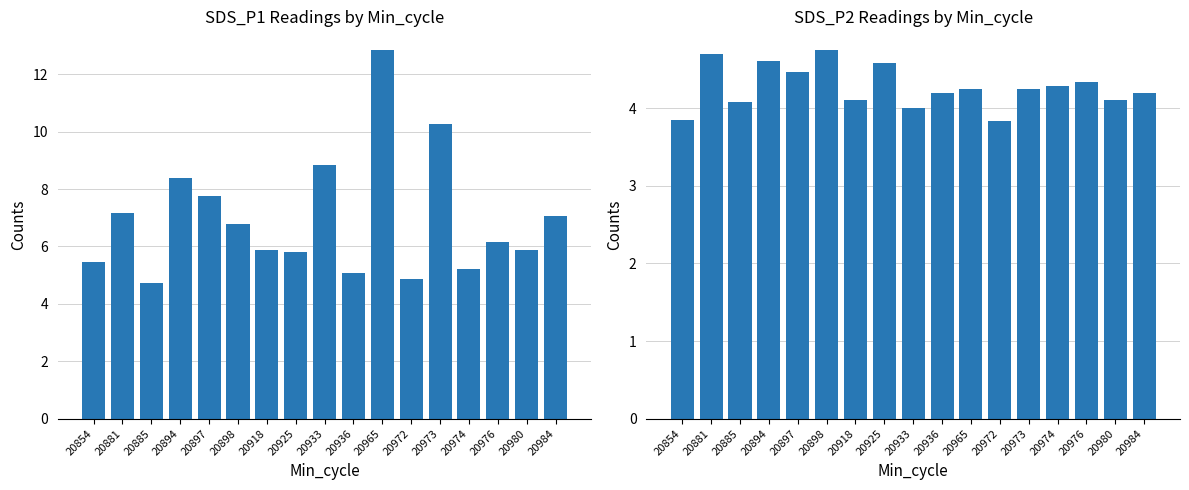

Which has a higher value, 20854 or 20918?

20918